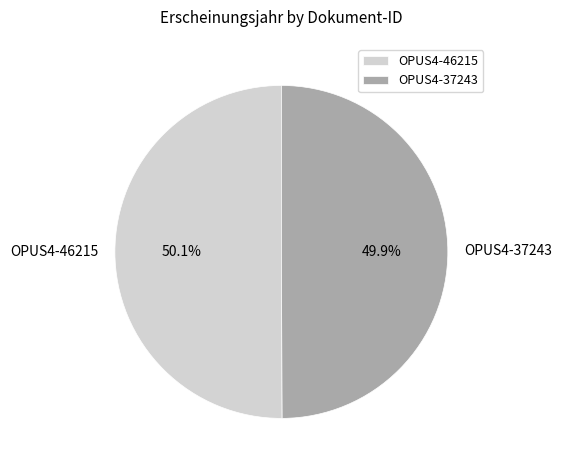

Approximately how many times larger is the value at OPUS4-46215 compared to OPUS4-37243?

1.0